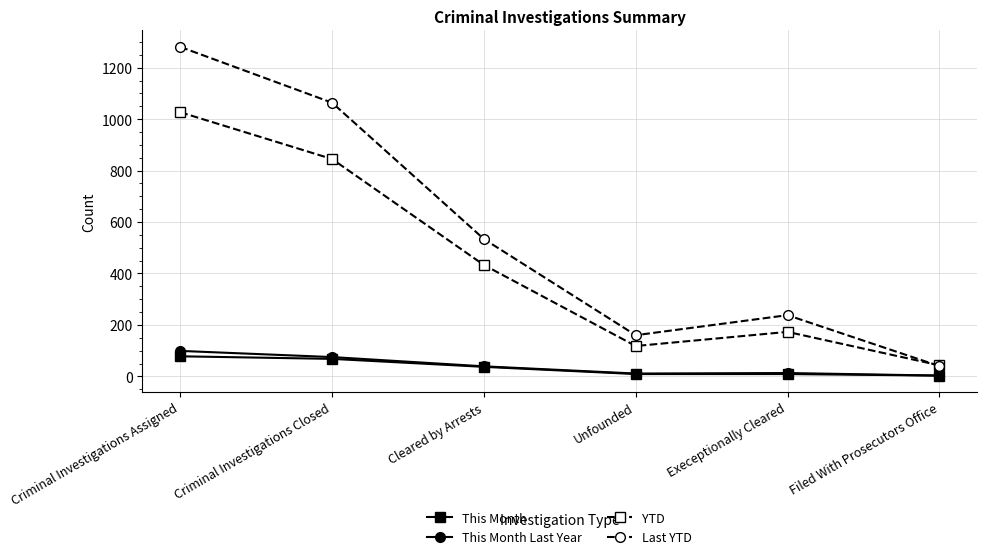

At which category is the sum across all series the highest?

Criminal Investigations Assigned